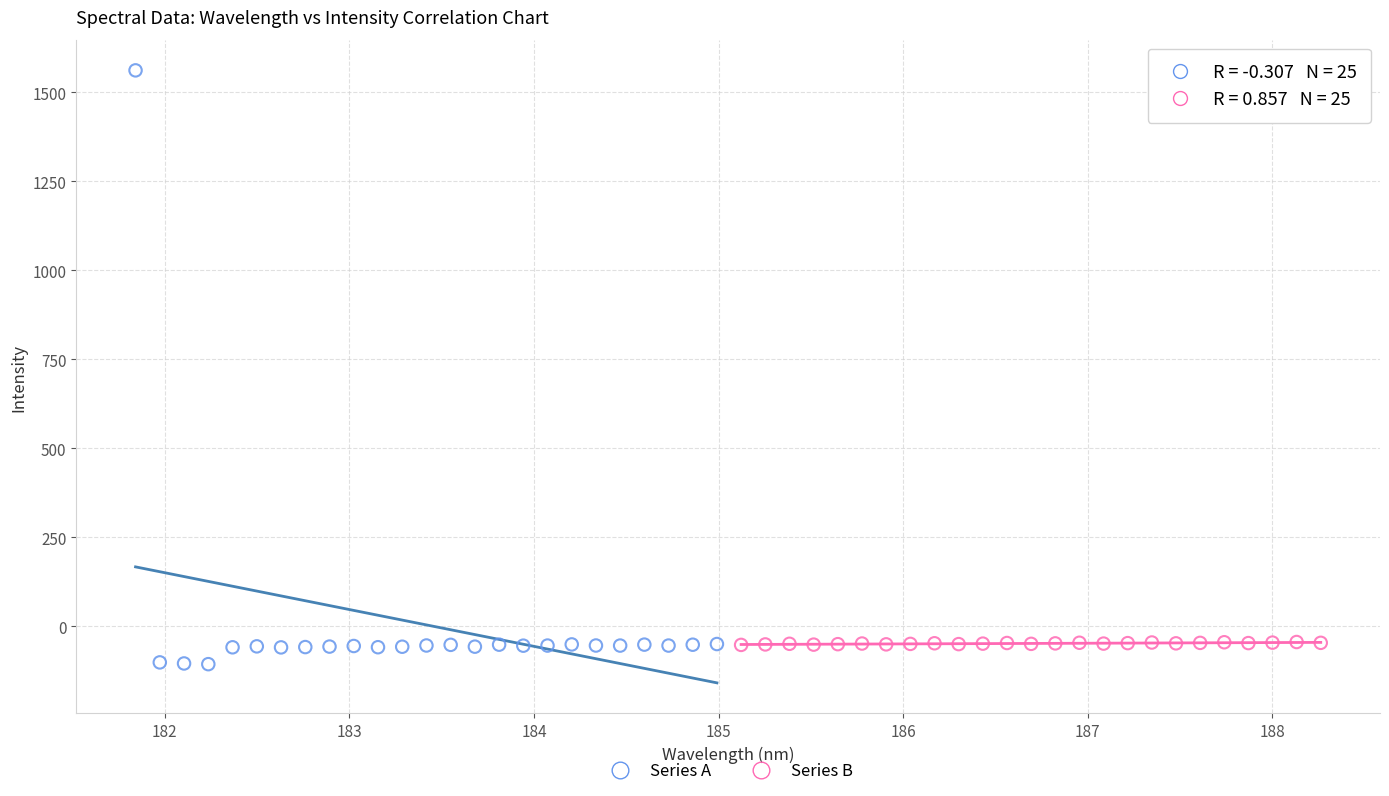

Which series reaches the maximum Y coordinate?

Series A